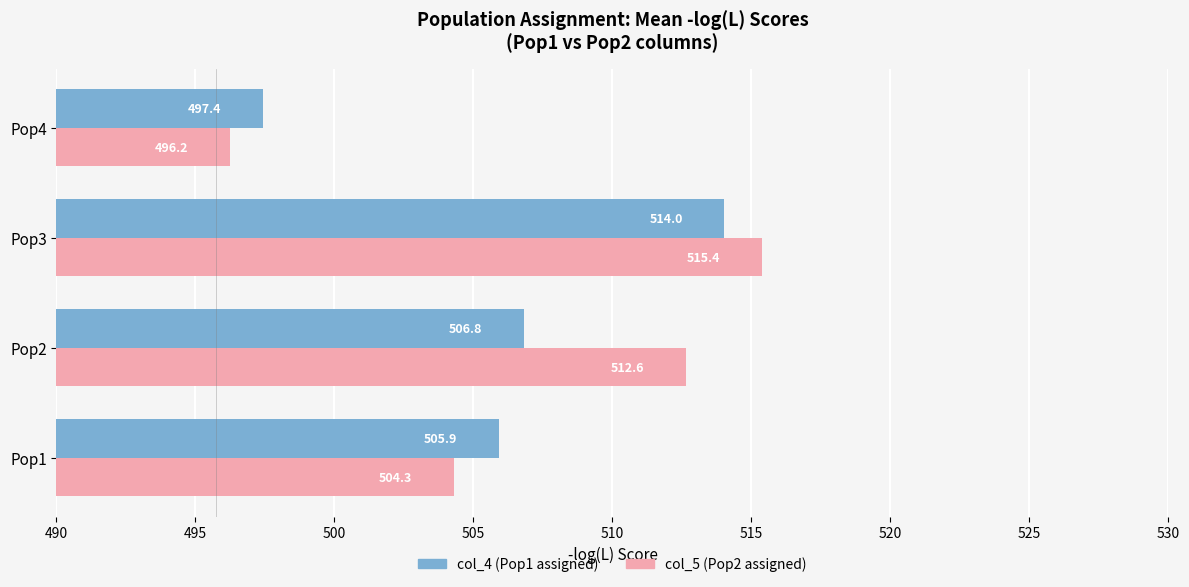

What is the greatest value displayed?

515.4